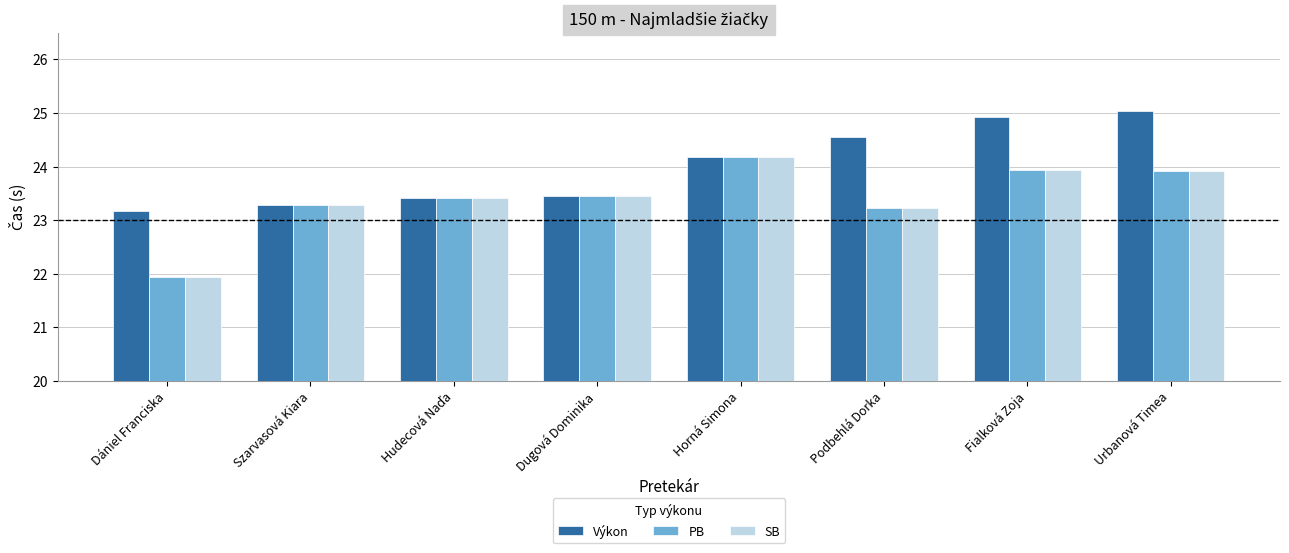

What is the maximum value shown in the chart?

25.0